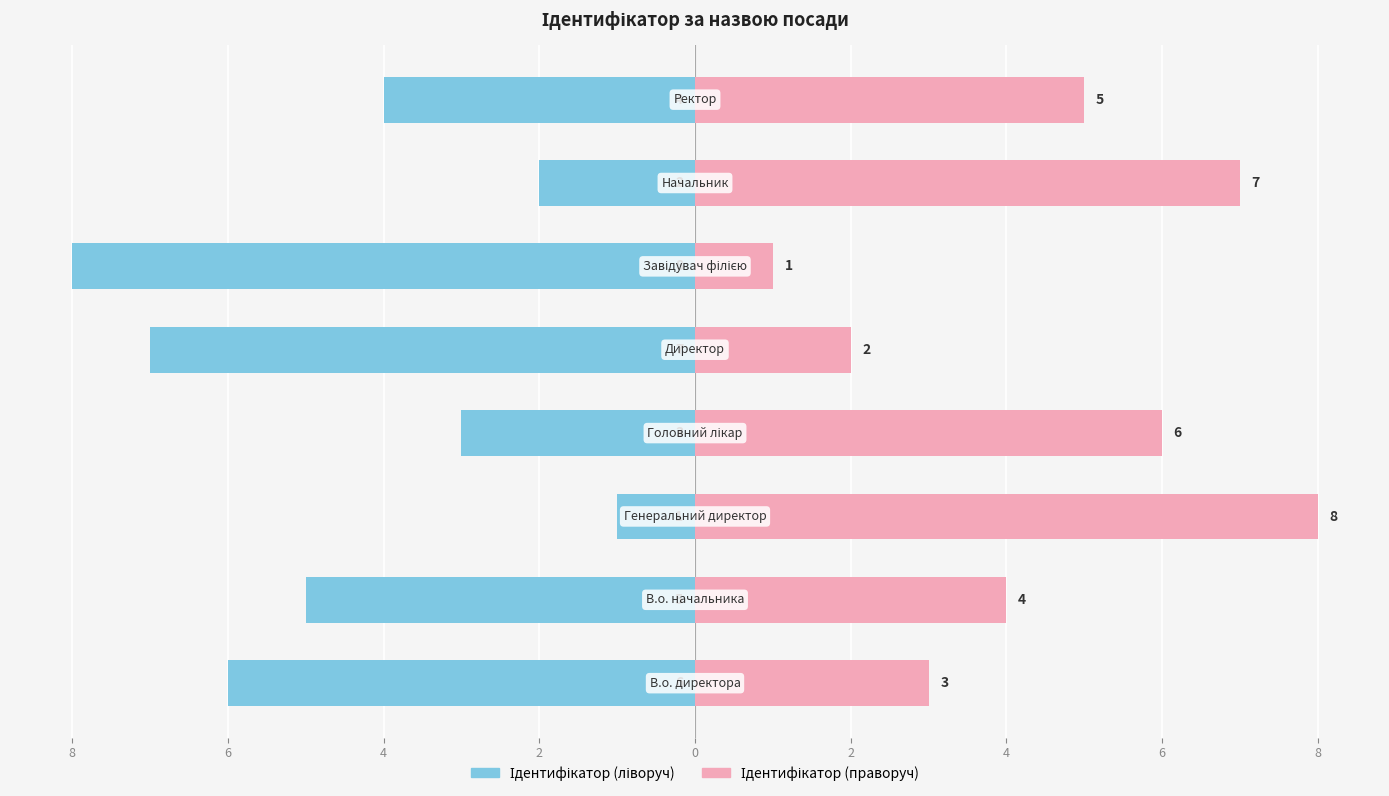

Reading right to left, extract all data points from this chart.

Ідентифікатор (ліво): 4=-4	2=-2	0=-8	2=-7	4=-3	6=-1	8=-5	10=-6
Ідентифікатор (право): 4=5	2=7	0=1	2=2	4=6	6=8	8=4	10=3